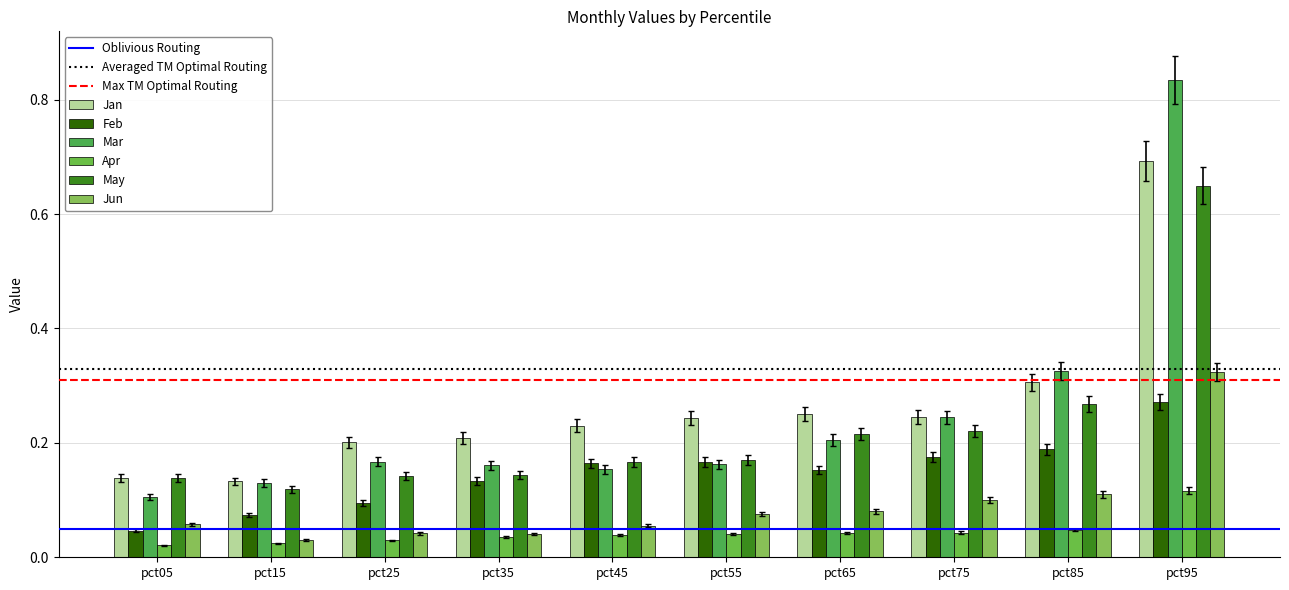

Which series has the largest range (max minus min)?

Mar